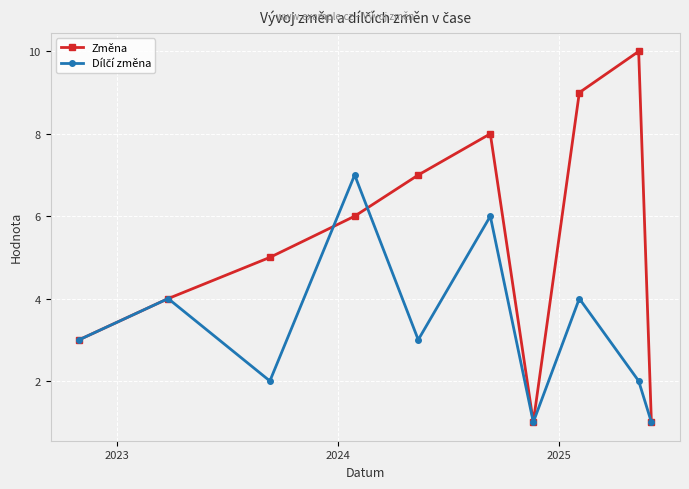

In Změna, how many points are higher than both neighbors (excluding endpoints)?

2